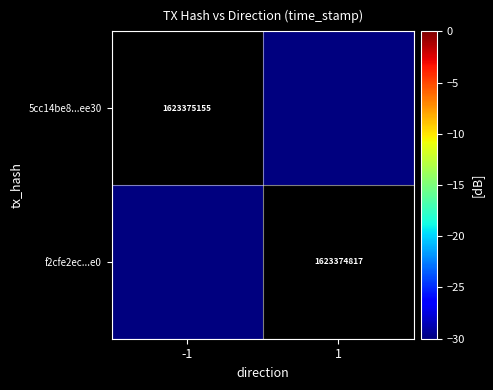

List the series in order of their overall mean, highest first.

5cc14be8...ee30, f2cfe2ec...e0